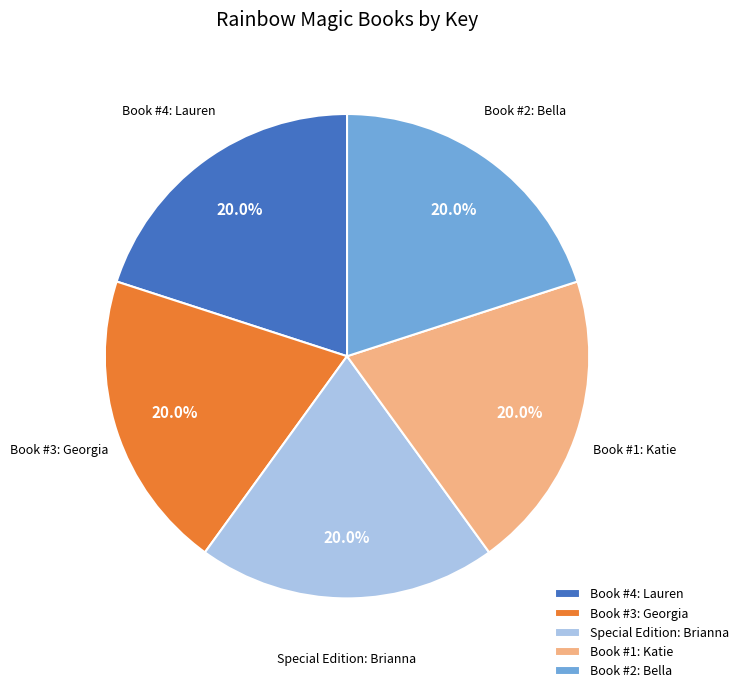

Count the number of slices in the pie.

5